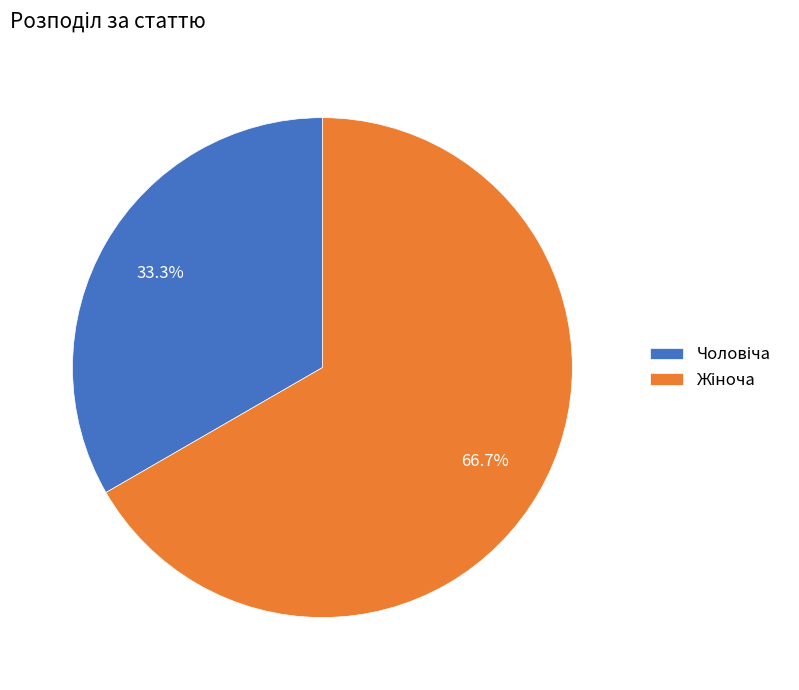

What is the total percentage of Чоловіча and Жіноча?

100.0%